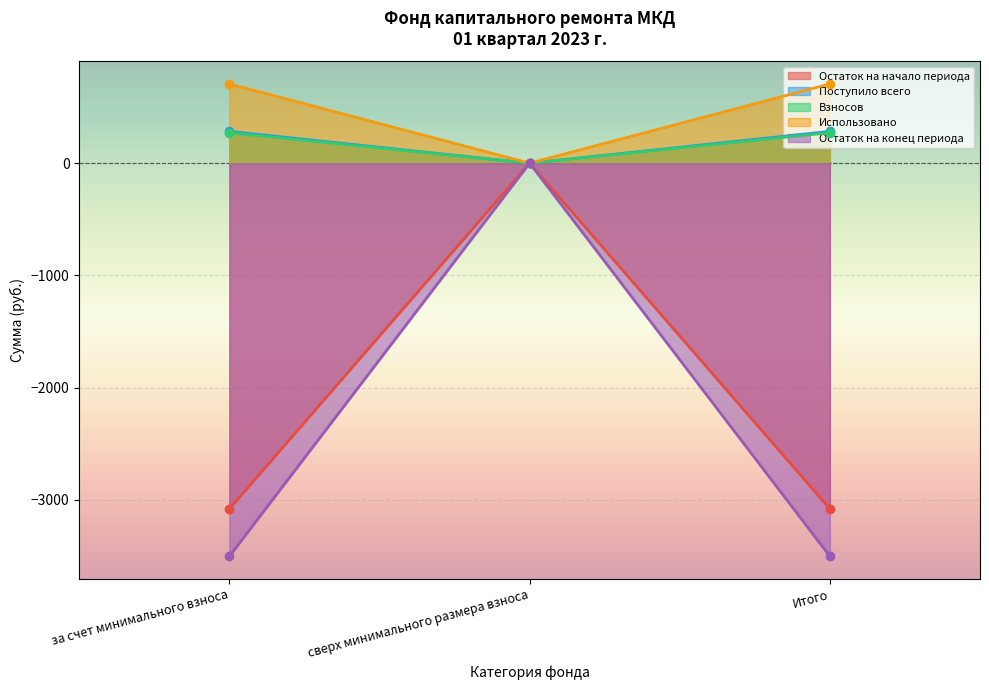

Which series has the widest spread of values?

Остаток на конец периода